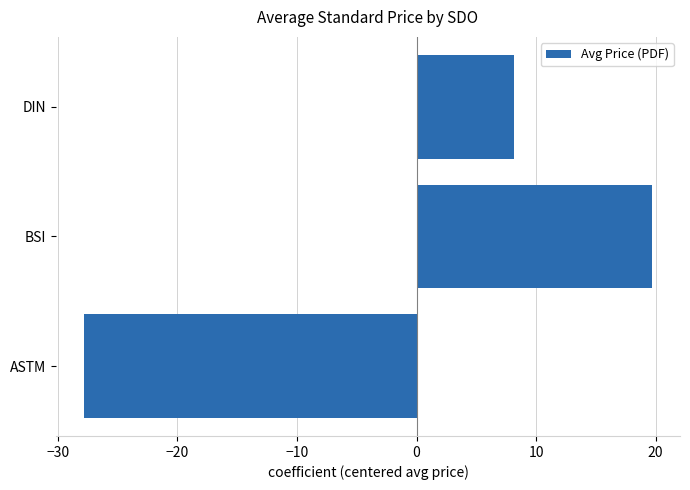

List the labels in order of value, largest first.

BSI, DIN, ASTM